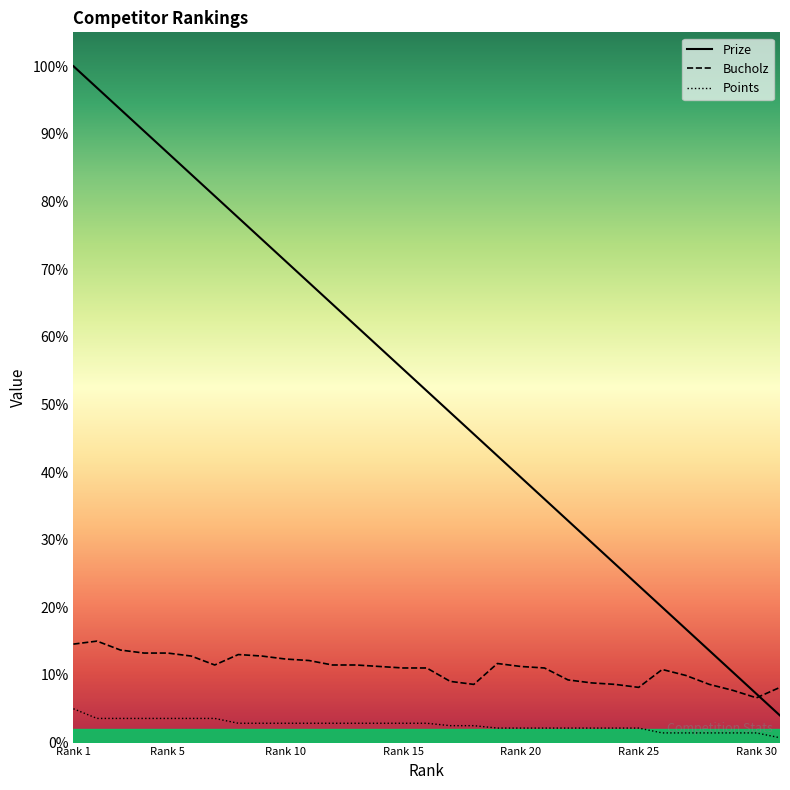

At which label does Bucholz first exceed 112?

Rank 1